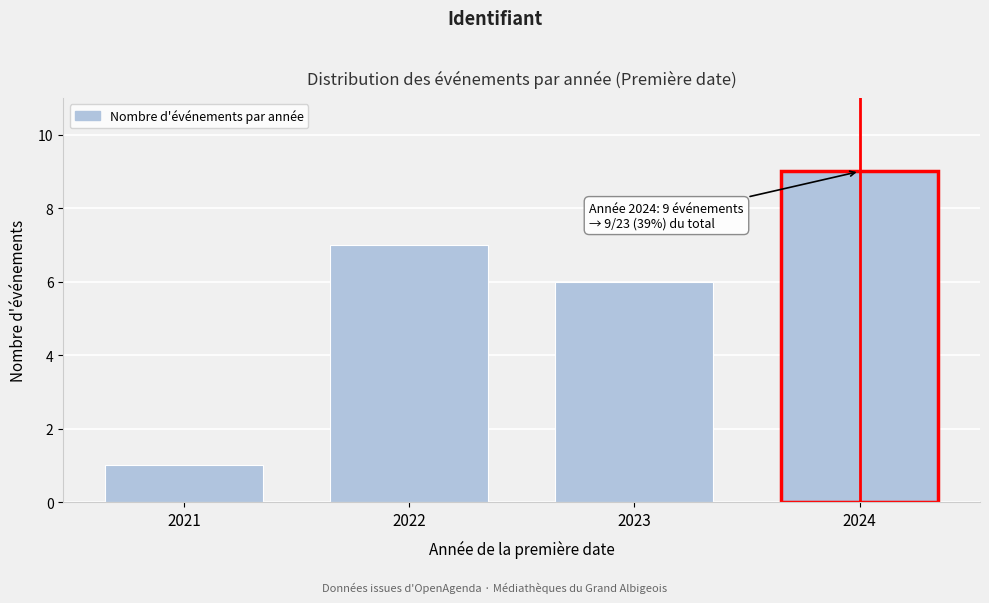

Reading right to left, list all the values displayed in this chart.

9	6	7	1